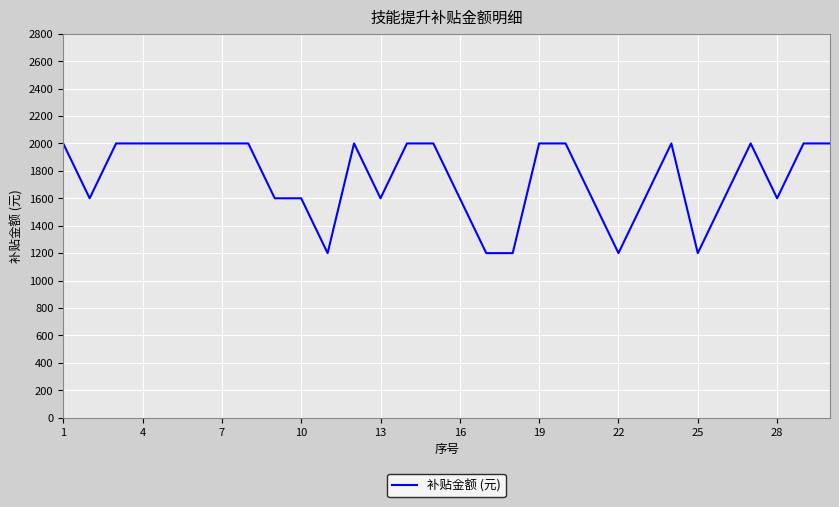

What is the smallest value displayed?

1200